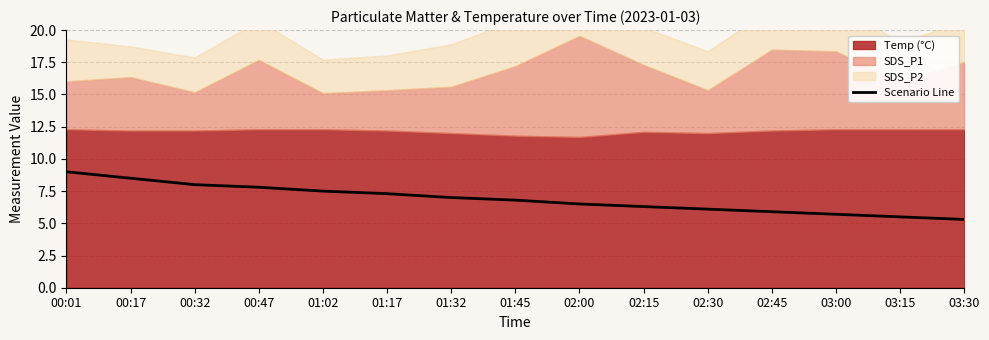

What is the difference between the maximum and second lowest values?

3.5